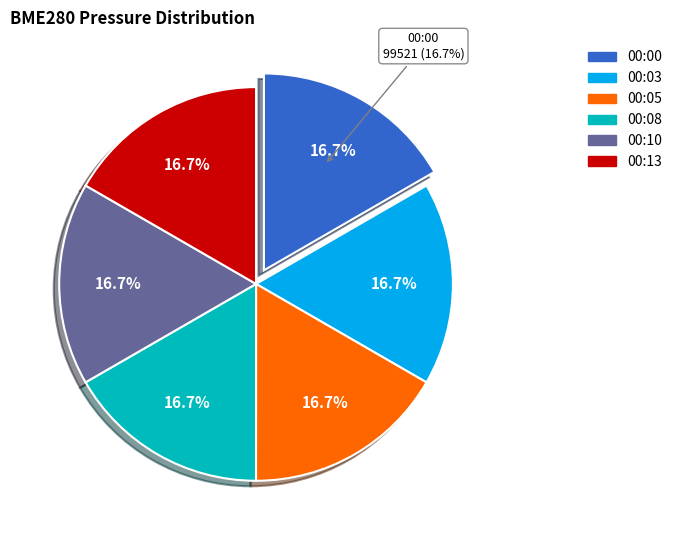

To the nearest percent, what percentage of the pie is 00:00?

17%